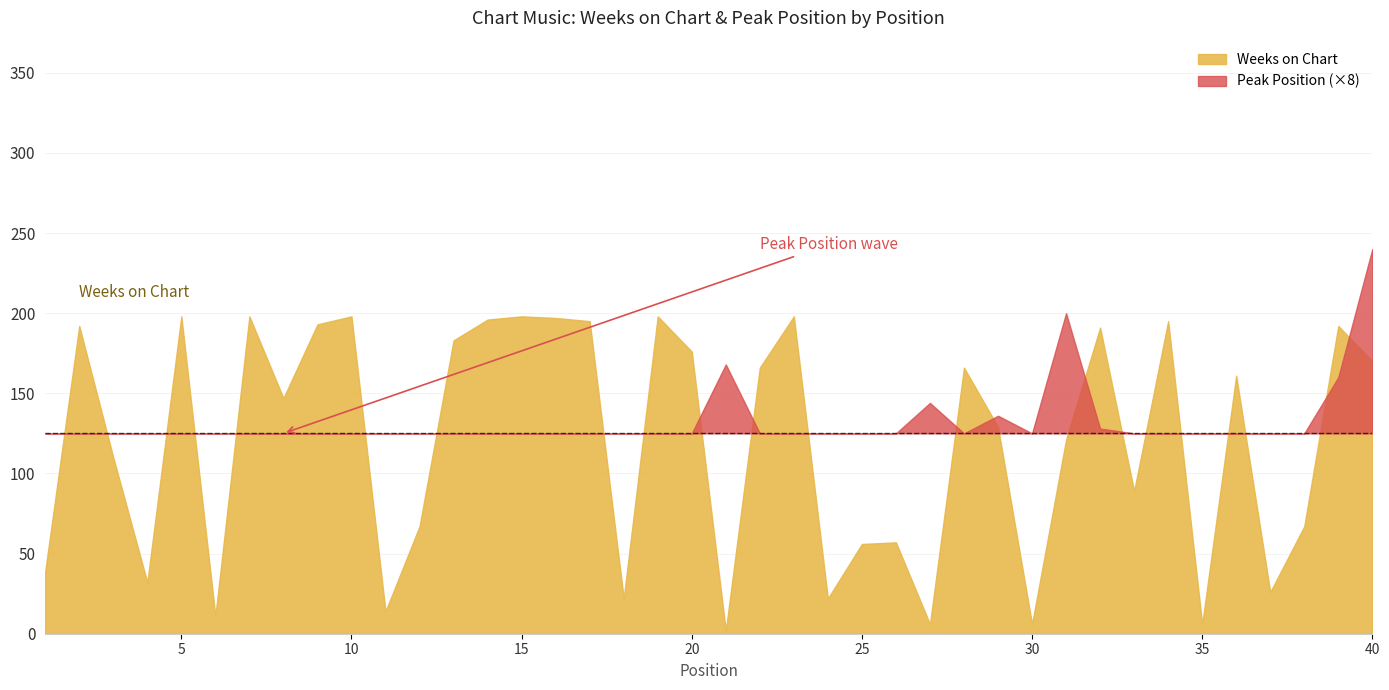

Which category has the highest value across all series?

5